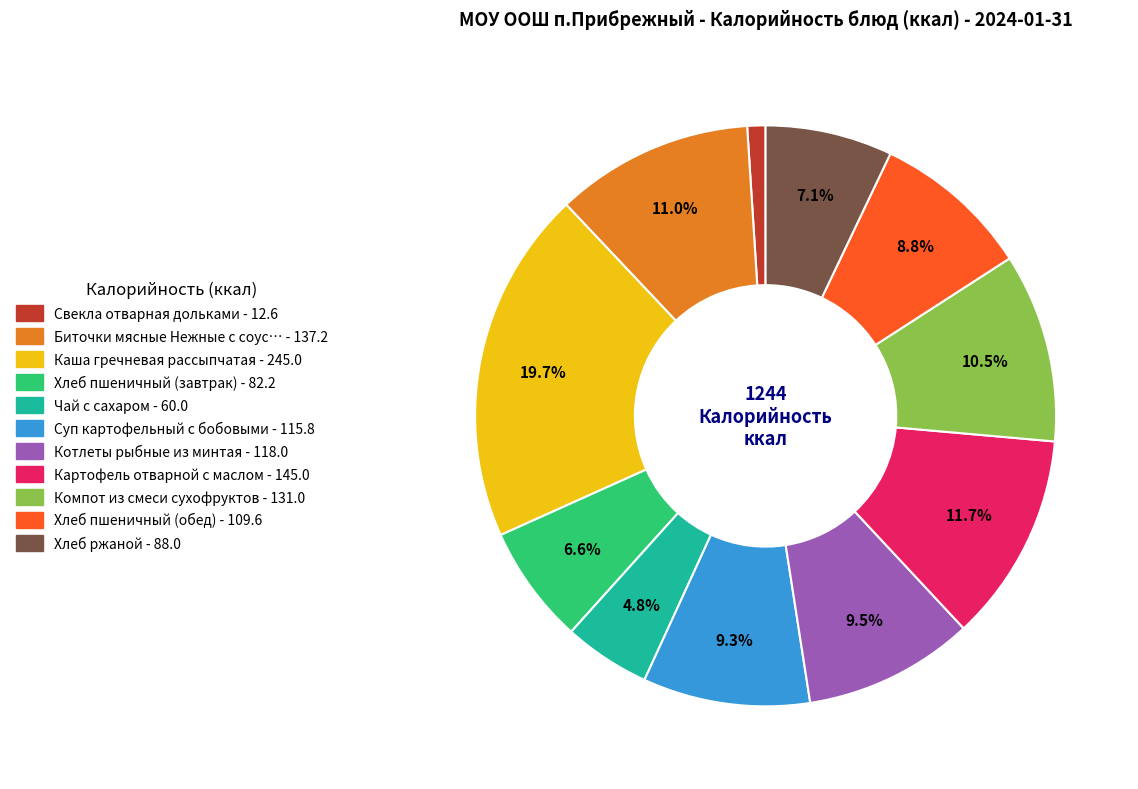

Is there any slice that represents more than half of the pie?

No